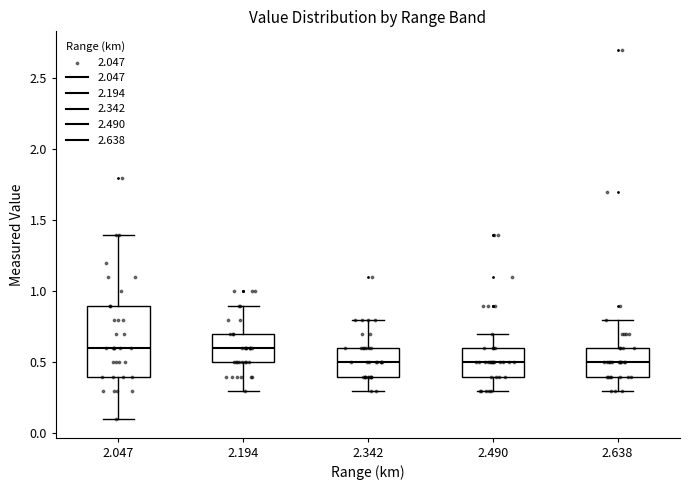

Comparing the boxes themselves (not the whiskers), which one is the tallest?

2.047